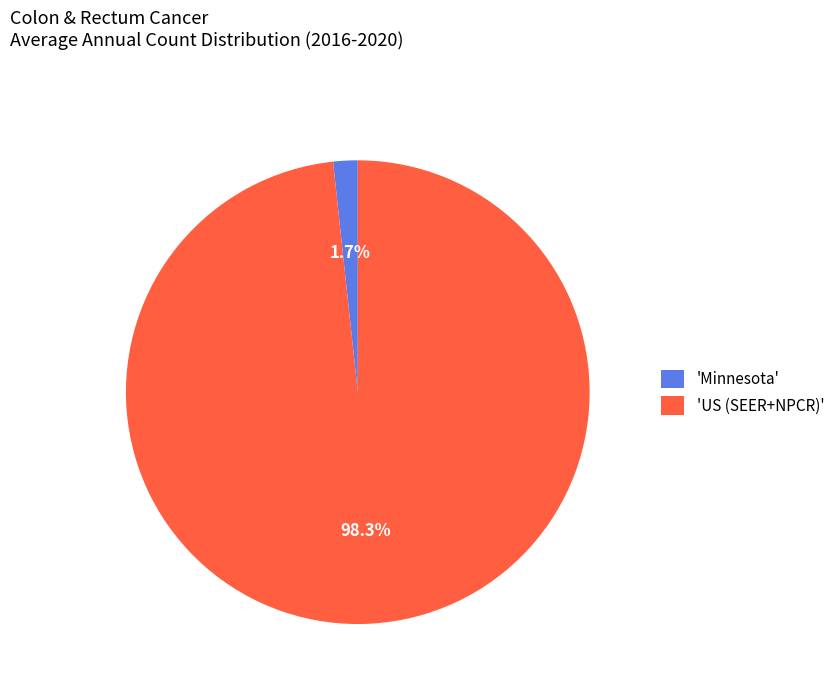

Count the number of slices in the pie.

2